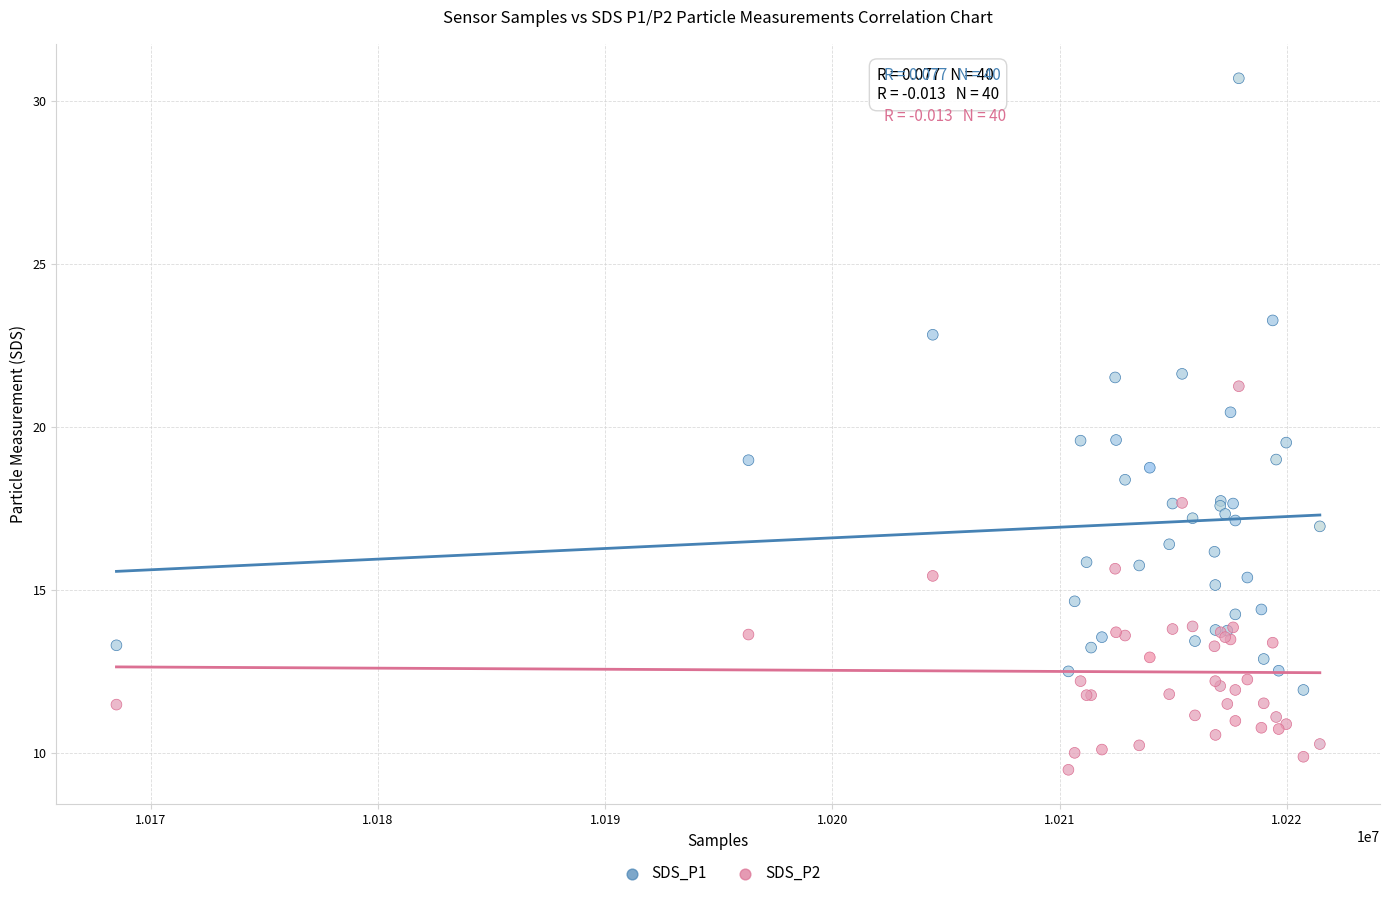

What are all the series names shown in the legend?

SDS_P1, SDS_P2